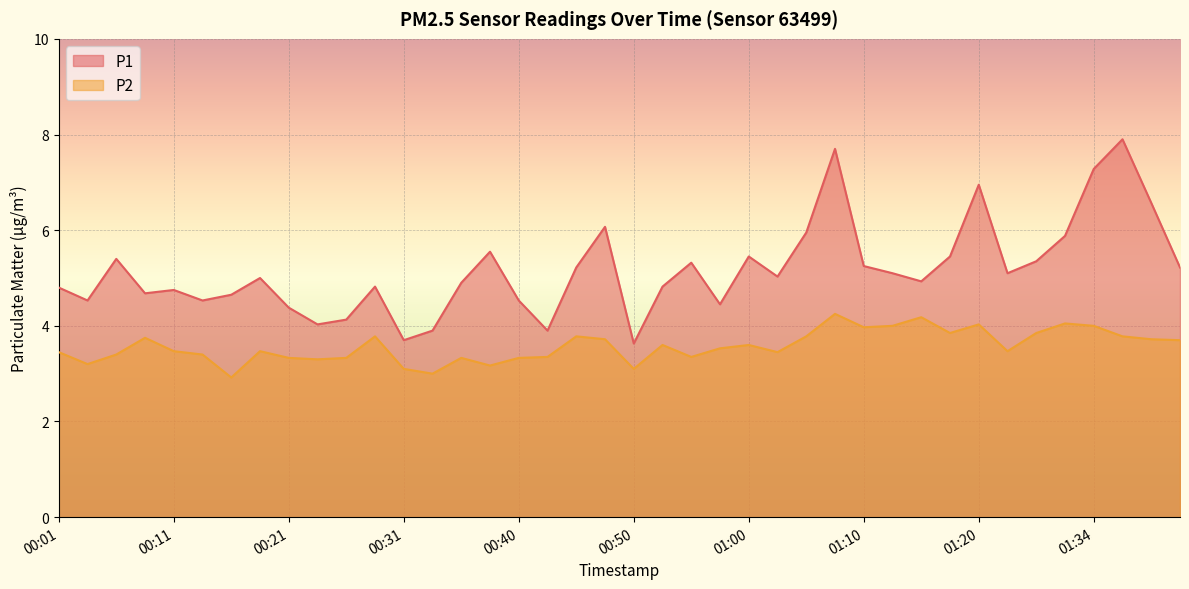

The P1 series shows 13.9 at 01:36. True or false?

False